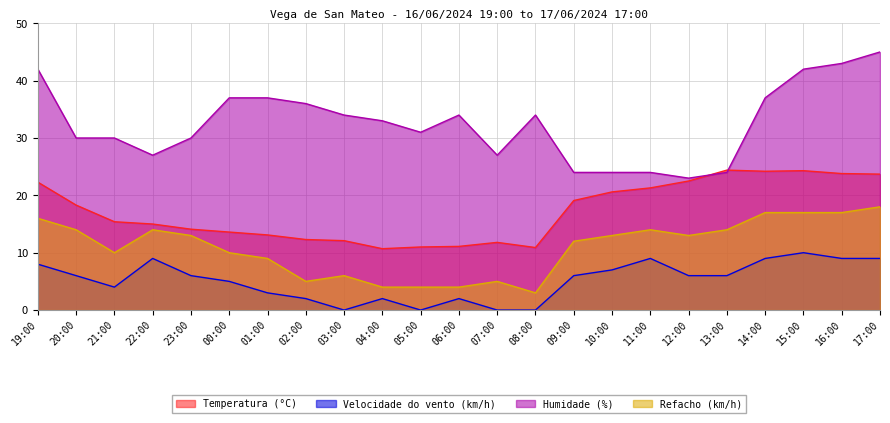

How many series are shown in this chart?

4